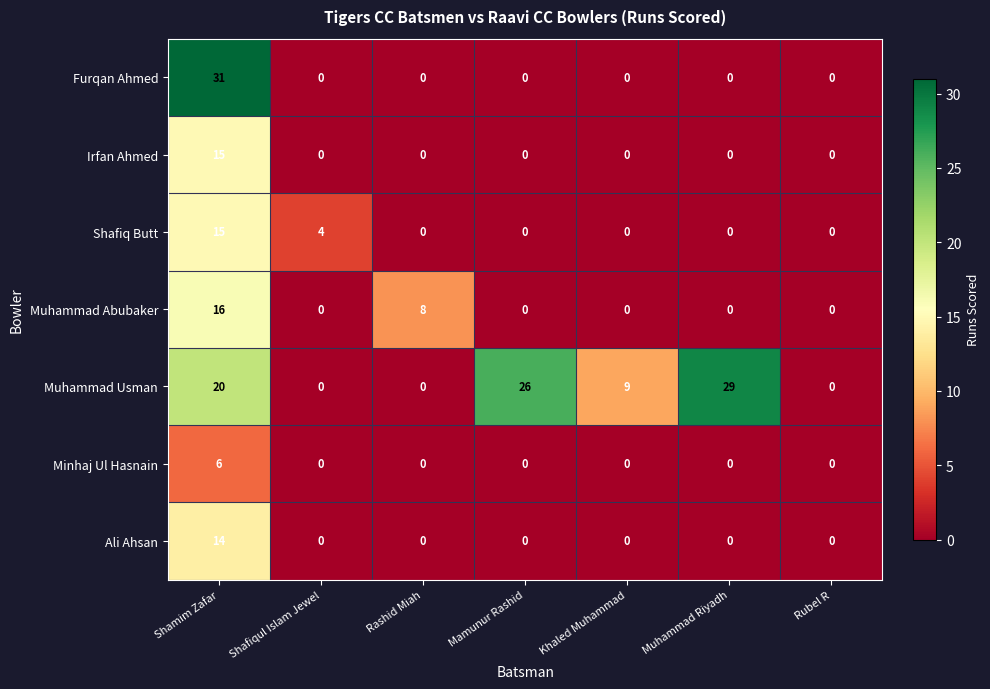

At how many categories does at least one series exceed 14?

3